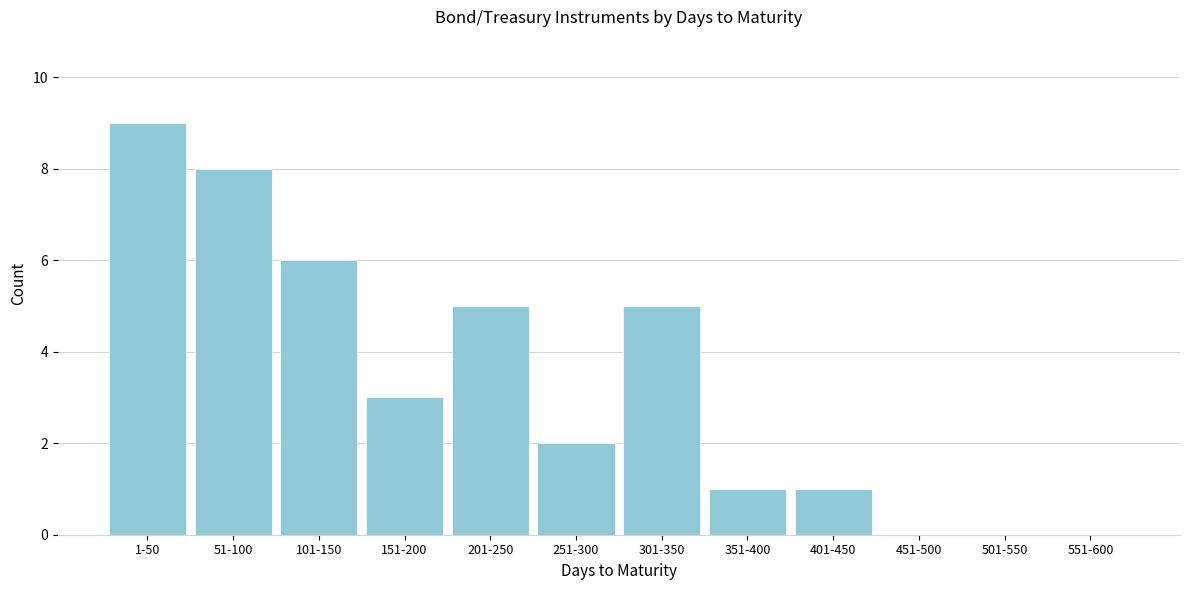

Reading left to right, extract all data points from this chart.

1-50=9	51-100=8	101-150=6	151-200=3	201-250=5	251-300=2	301-350=5	351-400=1	401-450=1	451-500=0	501-550=0	551-600=0